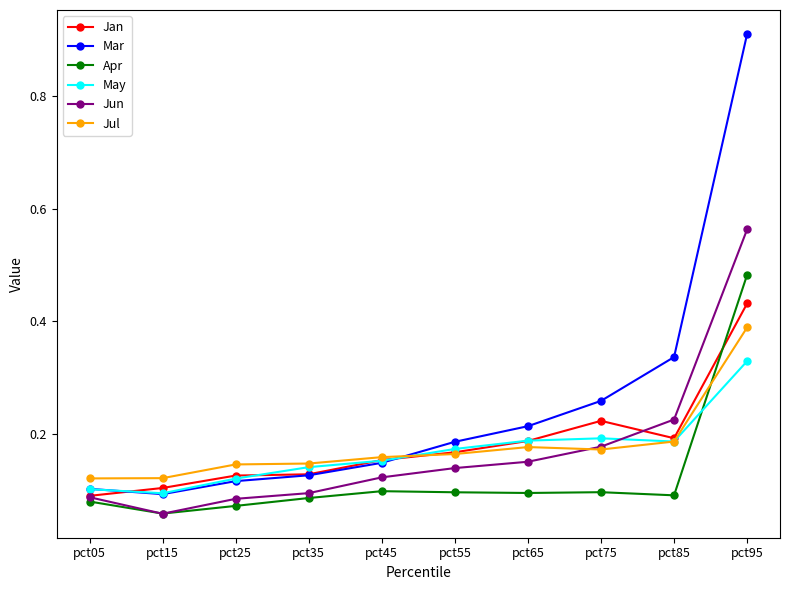

What is the total value across all series at pct35?

0.7